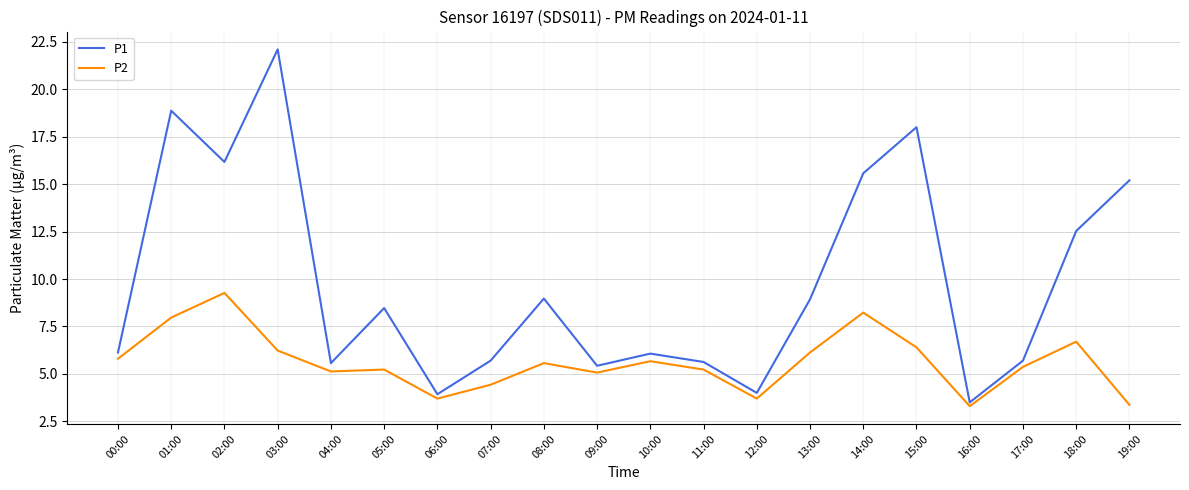

Rank the series by their average value, from highest to lowest.

P1, P2